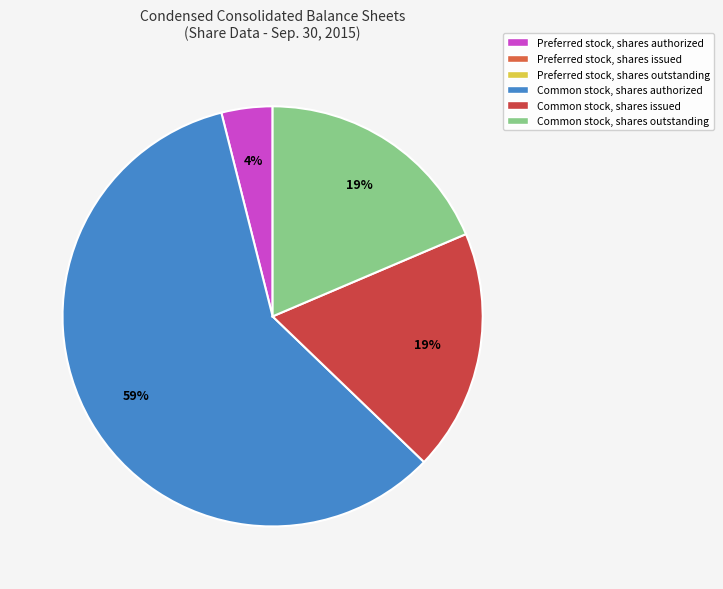

To the nearest percent, what is the average slice percentage?

25%